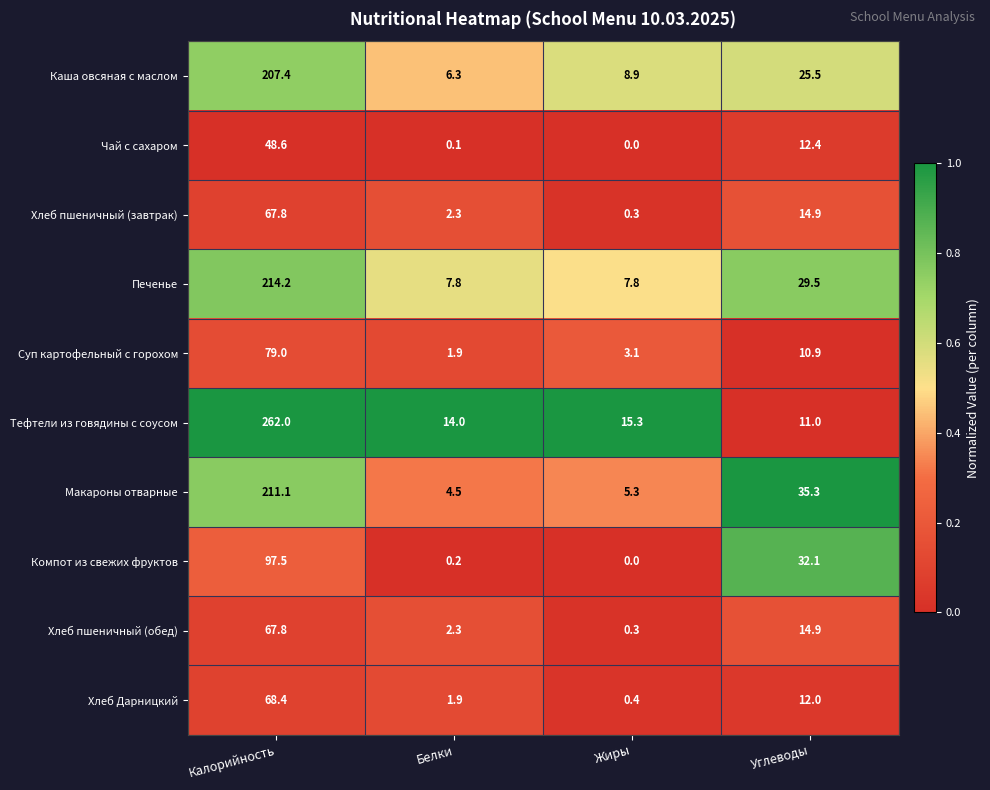

Between Калорийность and Белки, which series saw the biggest shift?

Тефтели из говядины с соусом